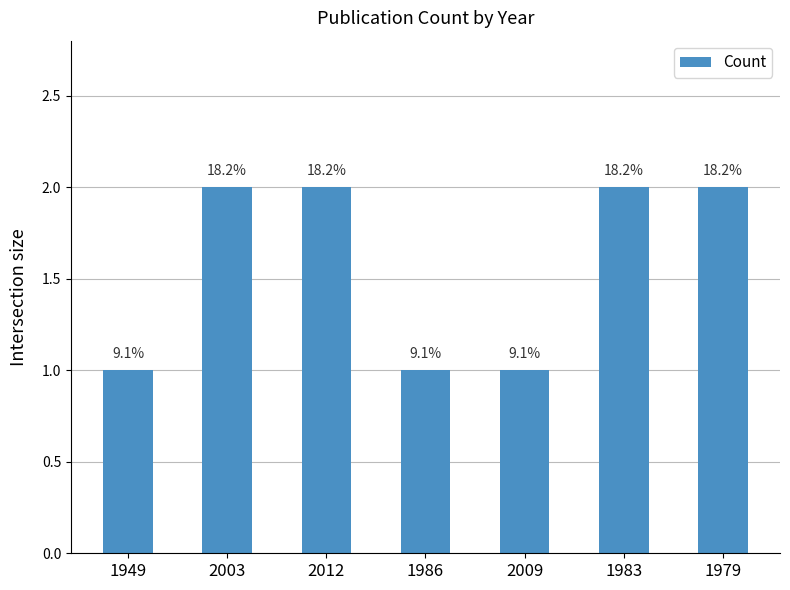

True or false: the data shows 2 at 2012.

True